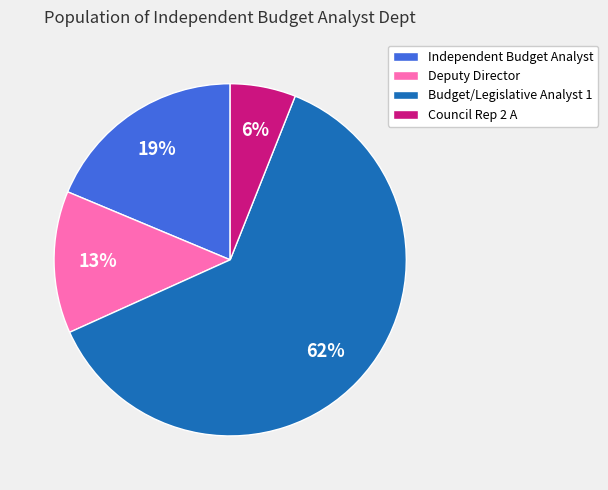

Rank the categories by value from highest to lowest.

Budget/Legislative Analyst 1, Independent Budget Analyst, Deputy Director, Council Rep 2 A